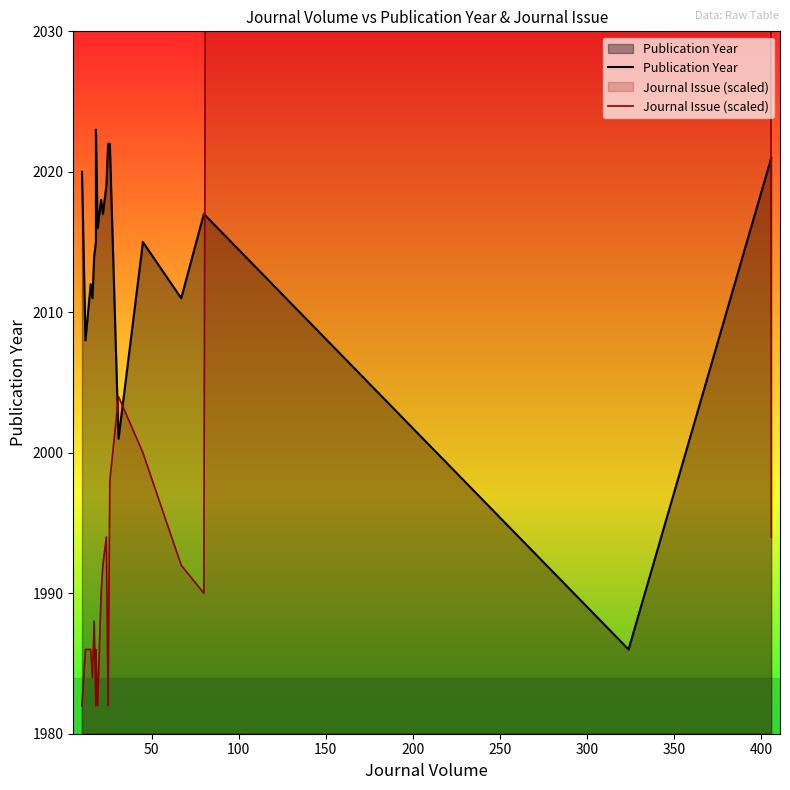

Reading left to right, transcribe all the data shown in this chart.

Publication Year: 2020	2008	2012	2011	2014	2015	2015	2023	2016	2018	2017	2019	2022	2022	2001	2015	2011	2017	1986	2021
Journal Issue (scaled): 1982	1986	1986	1984	1988	1982	1984	1986	1982	1990	1992	1994	1982	1998	2004	2000	1992	1990	14164	1994